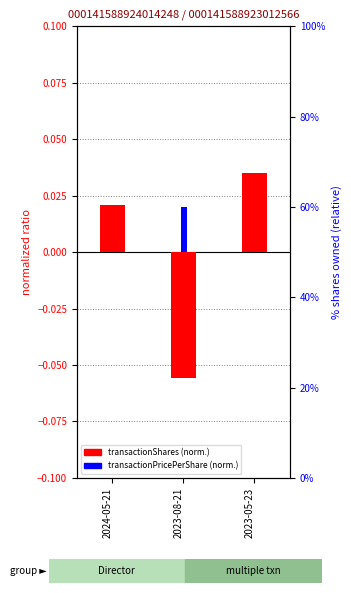

The value of transactionShares (normalized) at 2023-05-23 is 0.0. True or false?

False